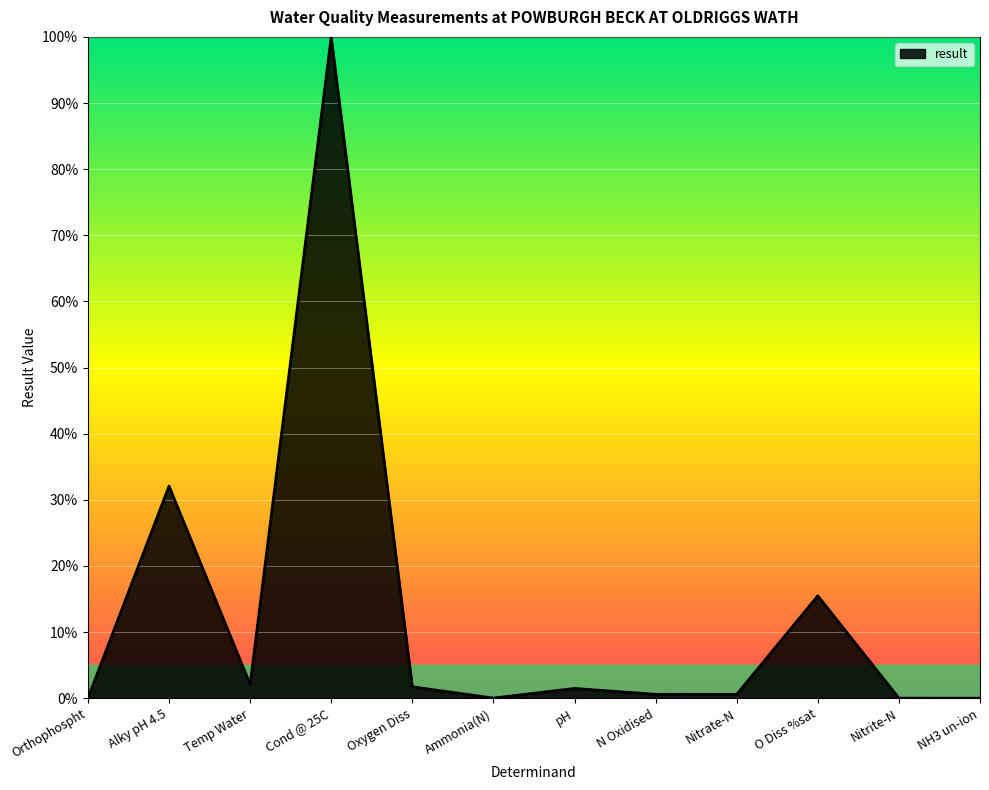

What is the difference between the values at Alky pH 4.5 and Ammonia(N)?

32.1